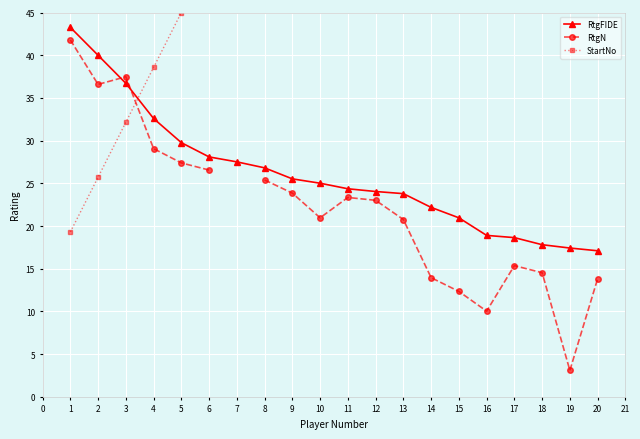

Which series has the largest total across all categories?

StartNo